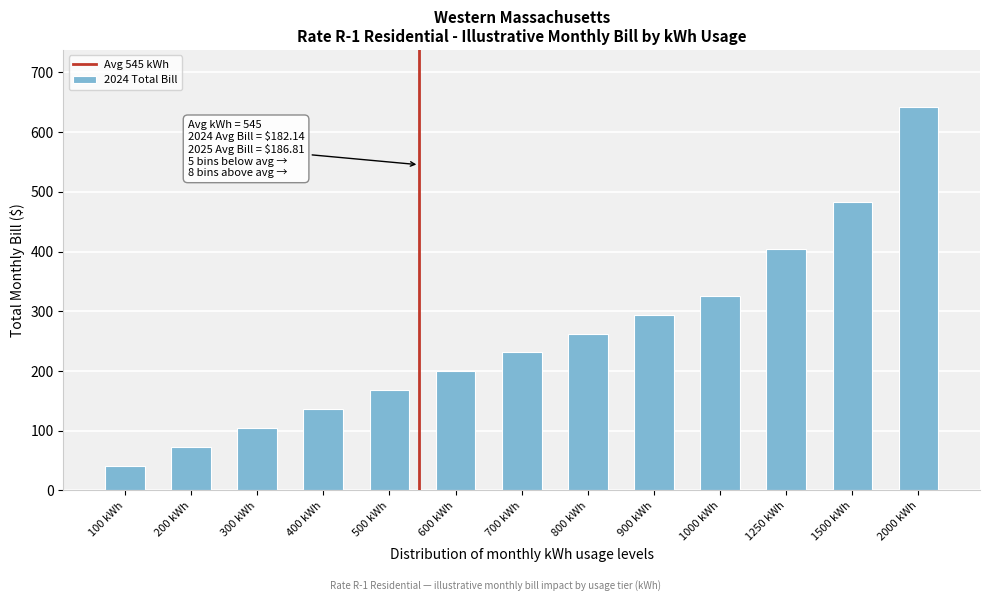

Reading right to left, list all the values displayed in this chart.

641.7	483.8	404.8	325.9	294.3	262.7	231.1	199.5	167.9	136.3	104.8	73.2	41.6